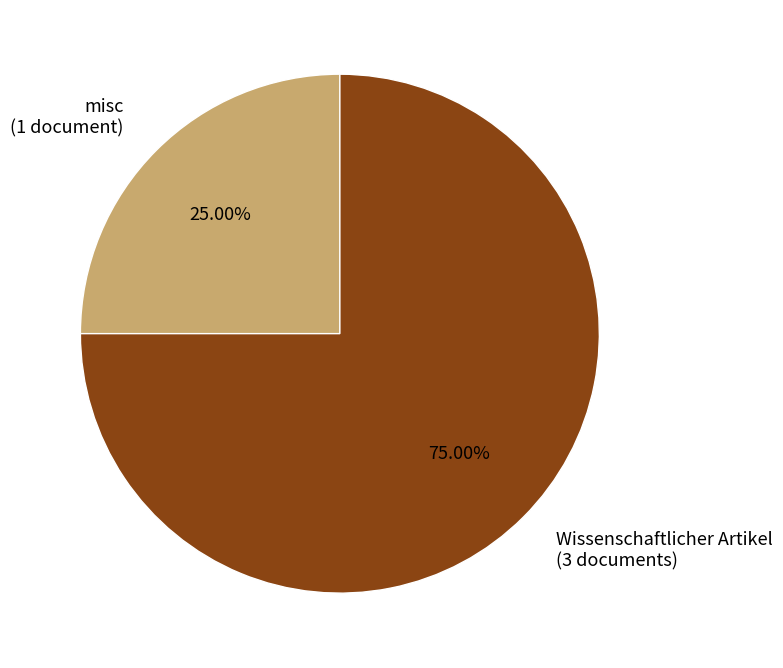

Rank the categories by value from highest to lowest.

Wissenschaftlicher Artikel (3 documents), misc (1 document)